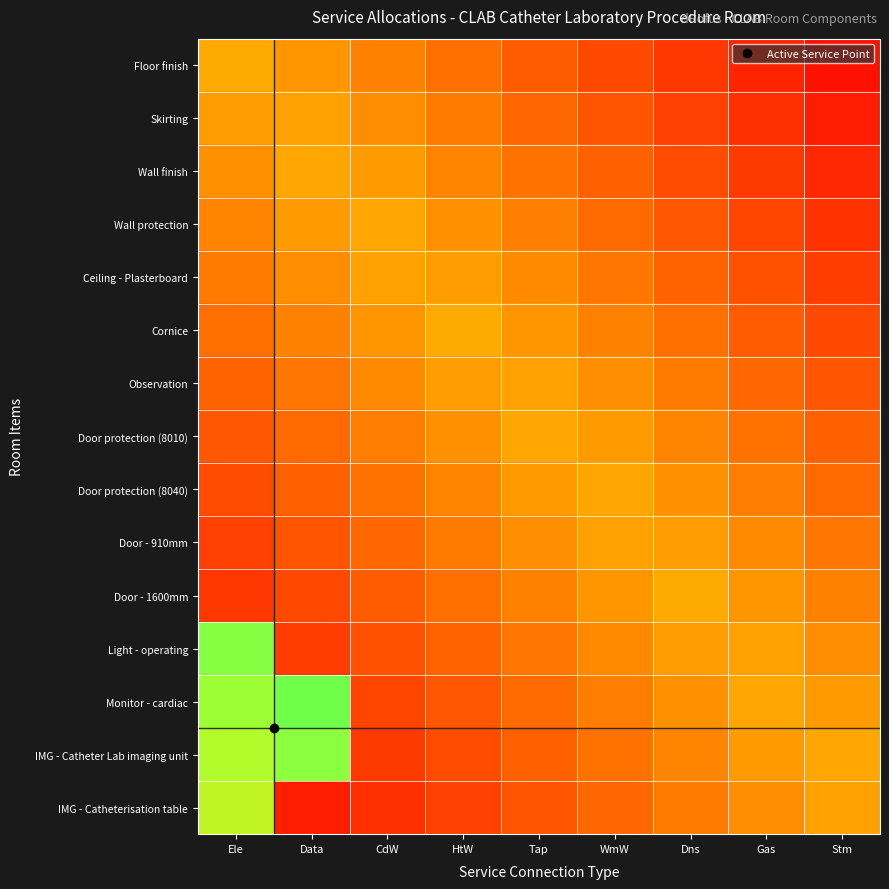

Which category has the lowest value across all series?

Stm